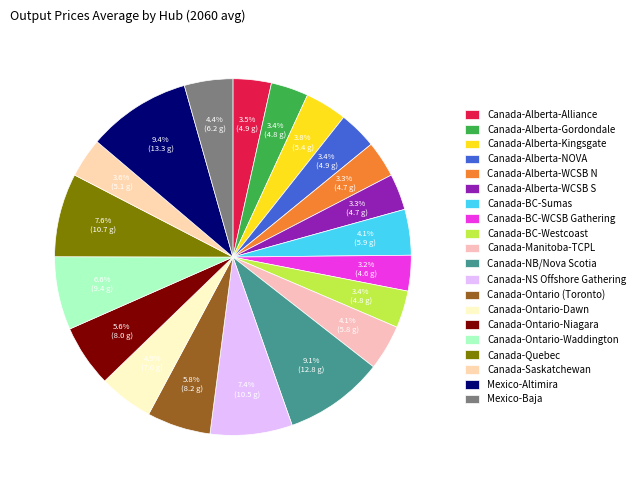

How many slices are in this pie chart?

20